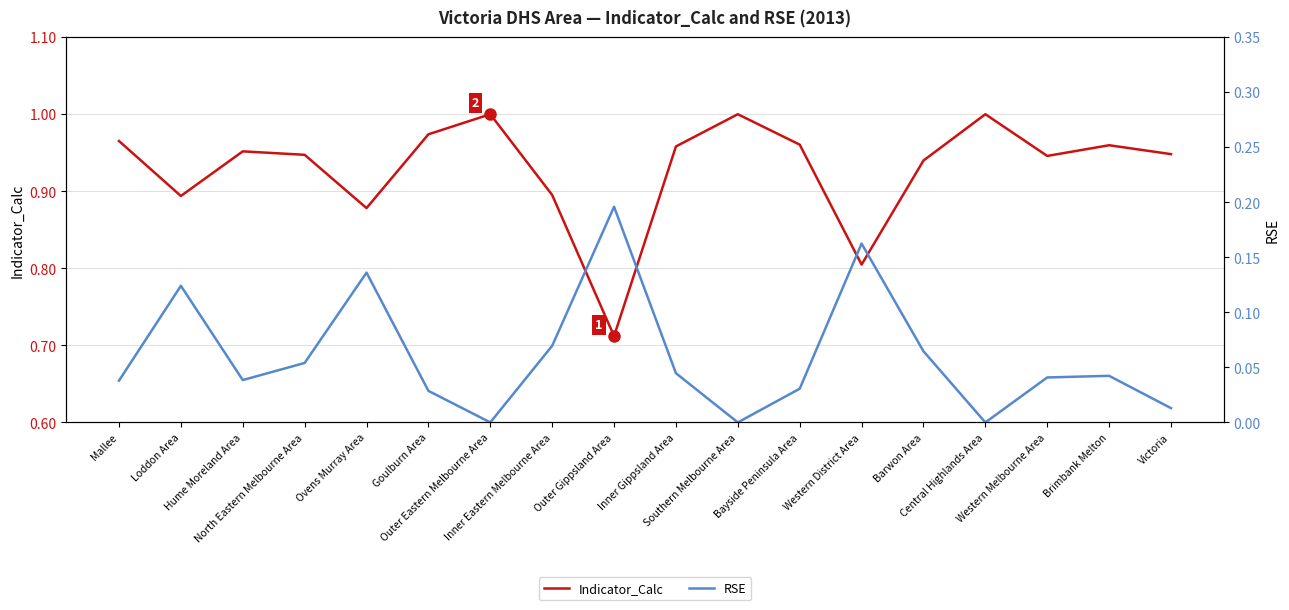

Reading left to right, extract all data points from this chart.

Indicator_Calc: Mallee=1.0	Loddon Area=0.9	Hume Moreland Area=1.0	North Eastern Melbourne Area=0.9	Ovens Murray Area=0.9	Goulburn Area=1.0	Outer Eastern Melbourne Area=1.0	Inner Eastern Melbourne Area=0.9	Outer Gippsland Area=0.7	Inner Gippsland Area=1.0	Southern Melbourne Area=1.0	Bayside Peninsula Area=1.0	Western District Area=0.8	Barwon Area=0.9	Central Highlands Area=1.0	Western Melbourne Area=0.9	Brimbank Melton=1.0	Victoria=0.9
RSE: Mallee=0.0	Loddon Area=0.1	Hume Moreland Area=0.0	North Eastern Melbourne Area=0.1	Ovens Murray Area=0.1	Goulburn Area=0.0	Outer Eastern Melbourne Area=0.0	Inner Eastern Melbourne Area=0.1	Outer Gippsland Area=0.2	Inner Gippsland Area=0.0	Southern Melbourne Area=0.0	Bayside Peninsula Area=0.0	Western District Area=0.2	Barwon Area=0.1	Central Highlands Area=0.0	Western Melbourne Area=0.0	Brimbank Melton=0.0	Victoria=0.0